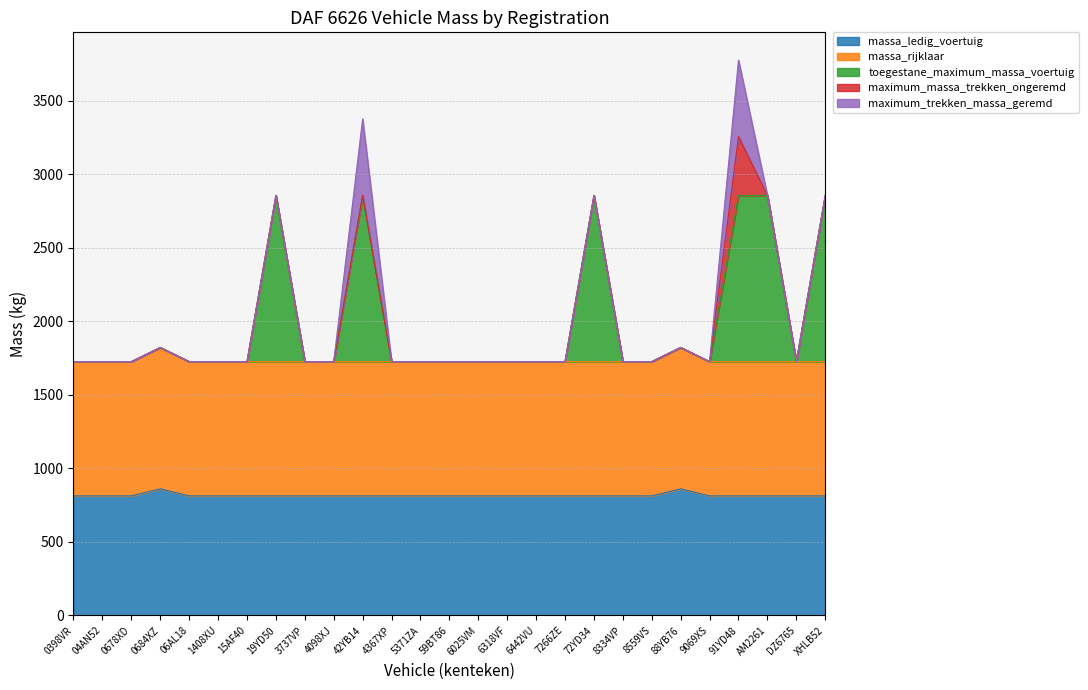

At how many categories does at least one series exceed 890?

27